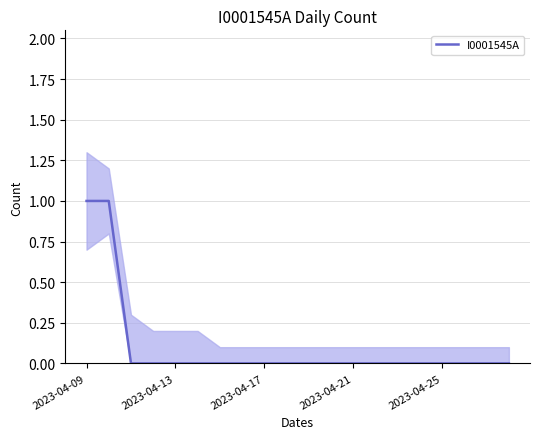

Which category has the lowest value across all series?

2023-04-17